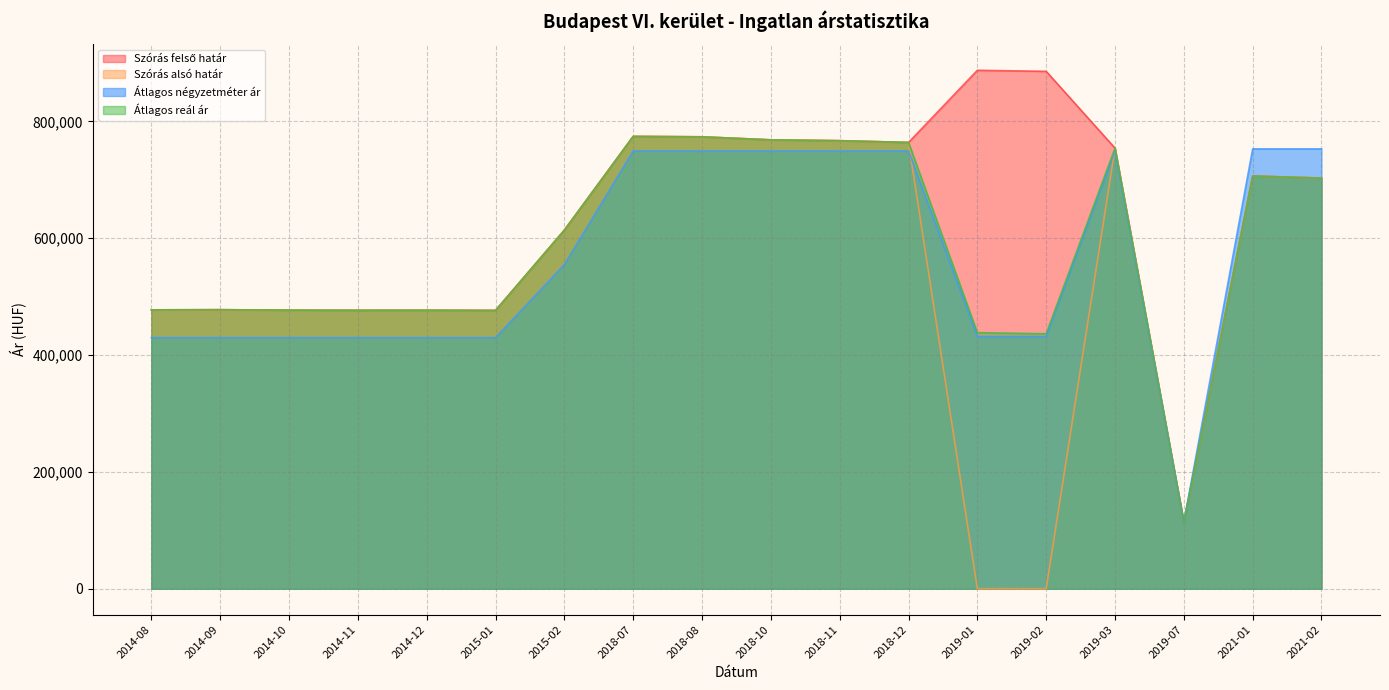

Rank the series at 2021-01 from highest to lowest value.

Átlagos négyzetméter ár, Szórás felső határ, Szórás alsó határ, Átlagos reál ár